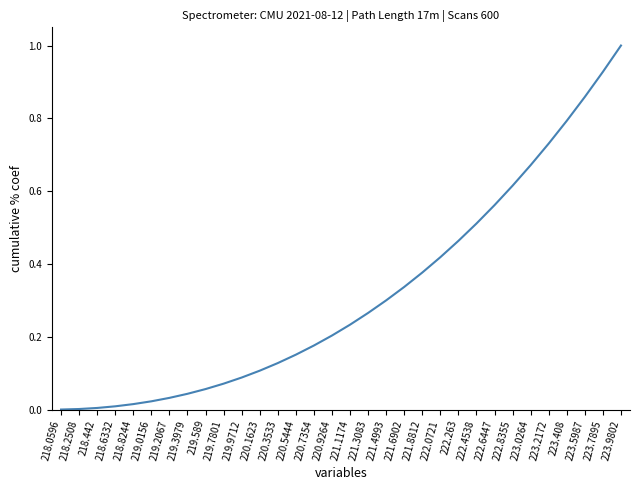

The chart shows a value of 0.0 at 218.0596. True or false?

True